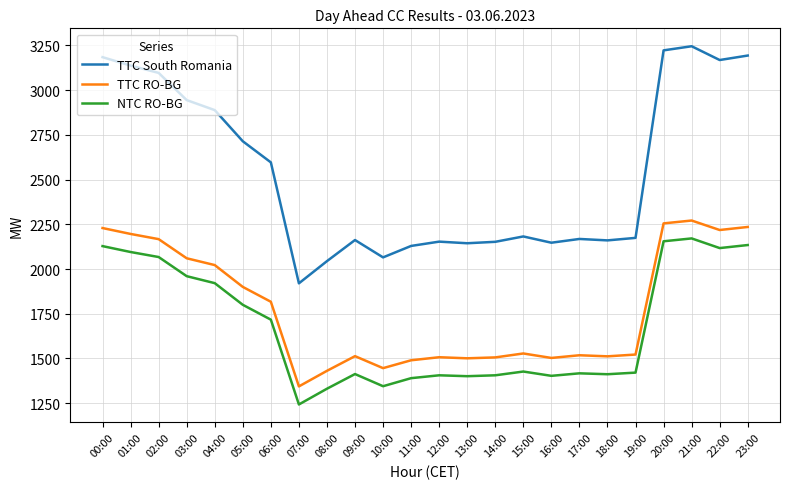

Between 06:00 and 14:00, which series saw the biggest shift?

TTC South Romania